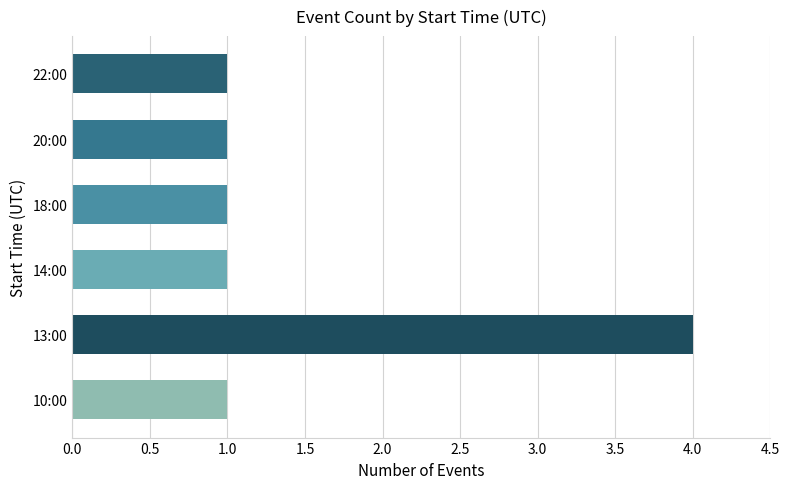

Between 13:00 and 14:00, which is larger?

13:00